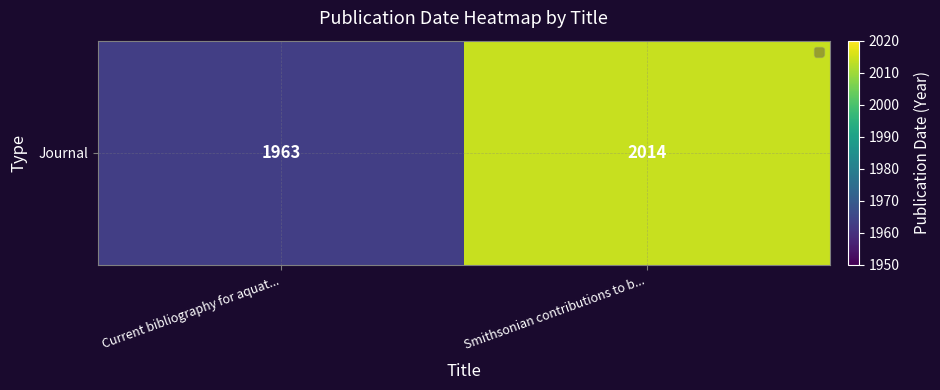

How many values are below 2014?

1